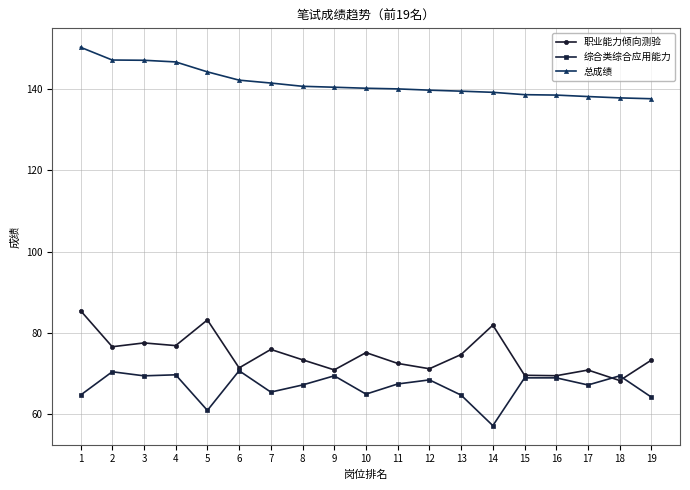

True or false: 总成绩 and 职业能力倾向测验 cross at least once.

False